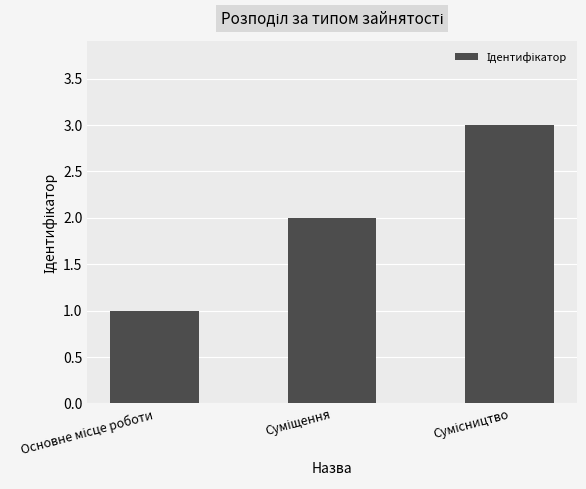

What is the greatest value displayed?

3